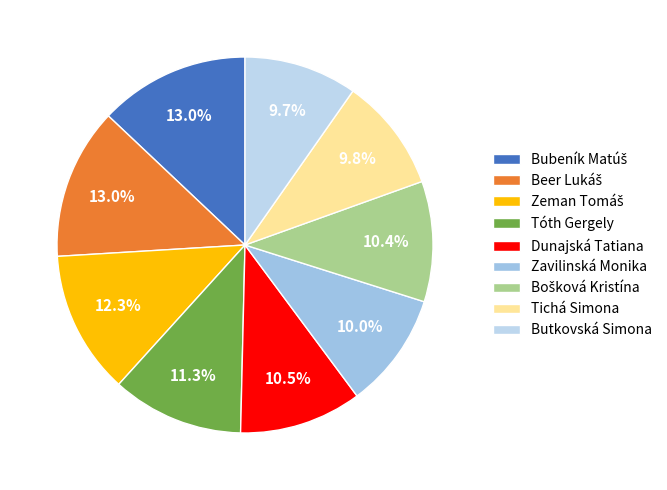

Count the number of slices in the pie.

9